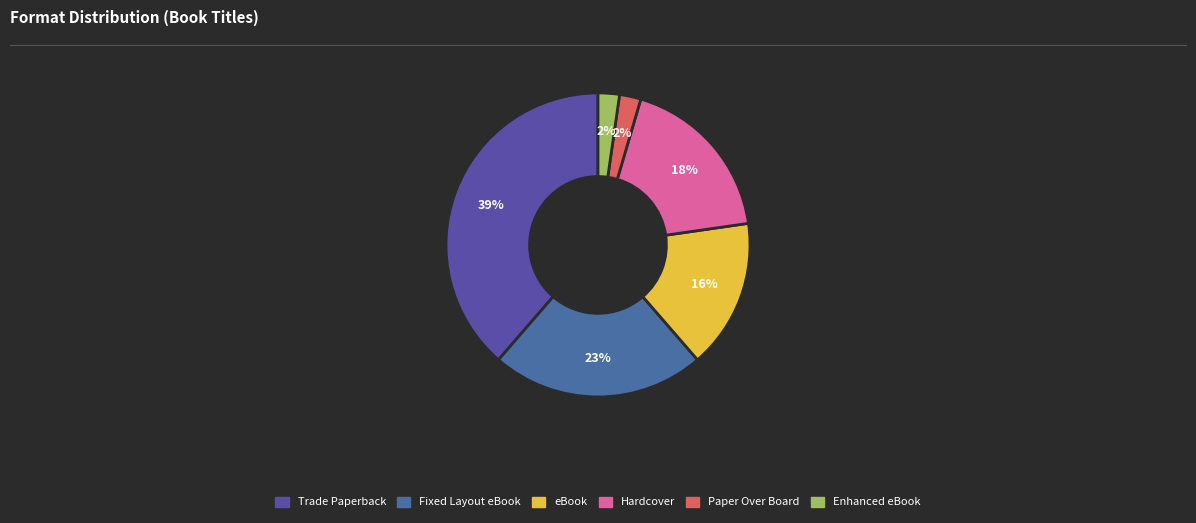

True or false: Hardcover accounts for 18% of the total.

True